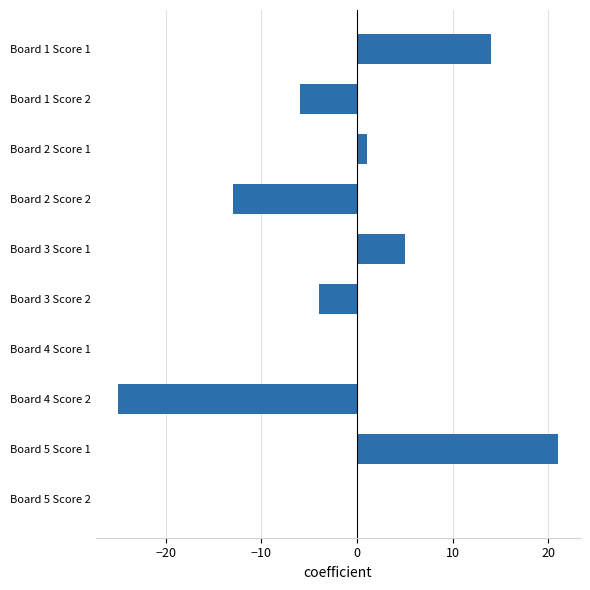

What is the average value?

-1